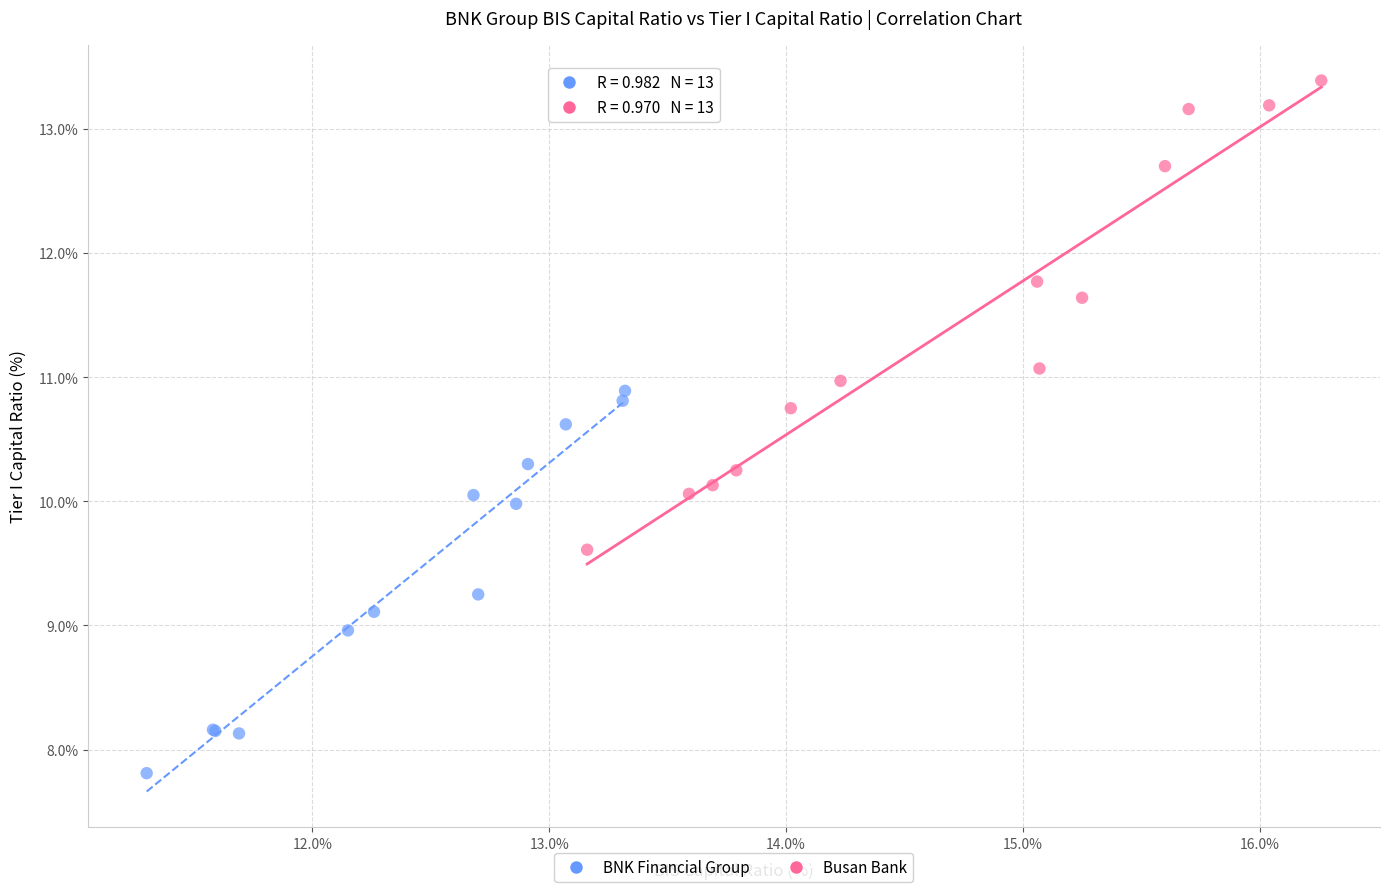

Which series has the largest Y range (max minus min)?

Busan Bank